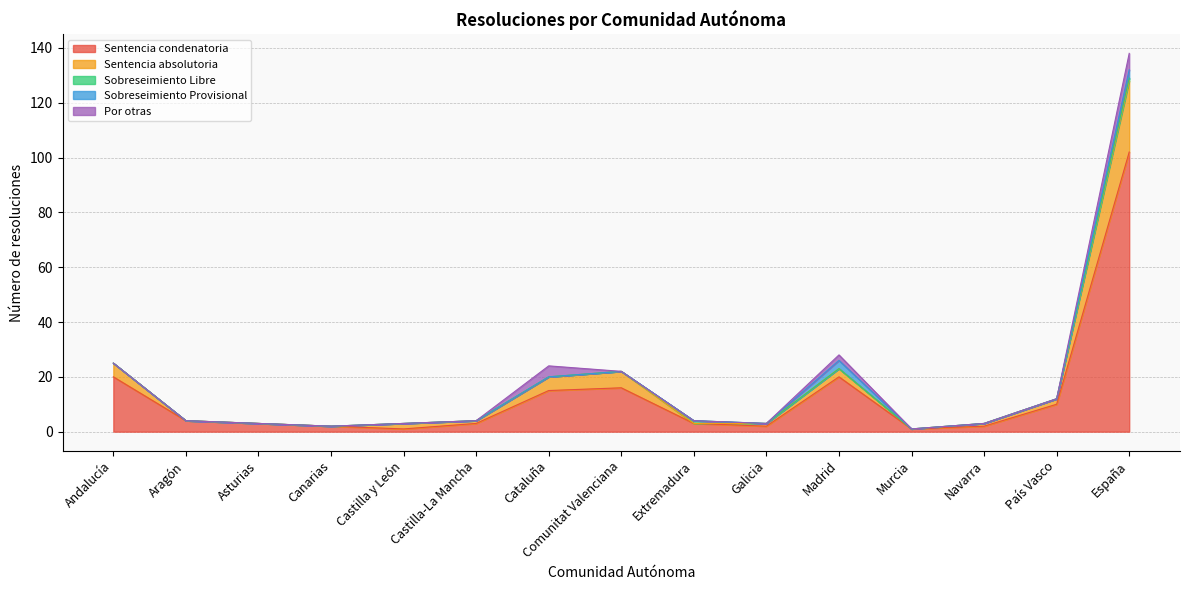

Rank the series at Comunitat Valenciana from highest to lowest value.

Sentencia condenatoria, Sentencia absolutoria, Sobreseimiento Libre, Sobreseimiento Provisional, Por otras